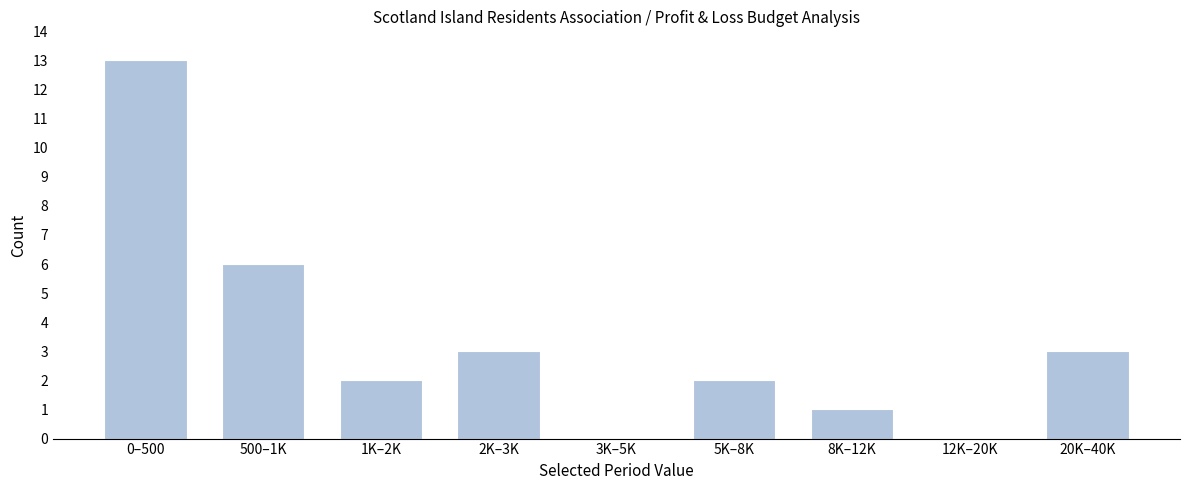

Reading left to right, list all the values displayed in this chart.

0–500=13	500–1K=6	1K–2K=2	2K–3K=3	3K–5K=0	5K–8K=2	8K–12K=1	12K–20K=0	20K–40K=3